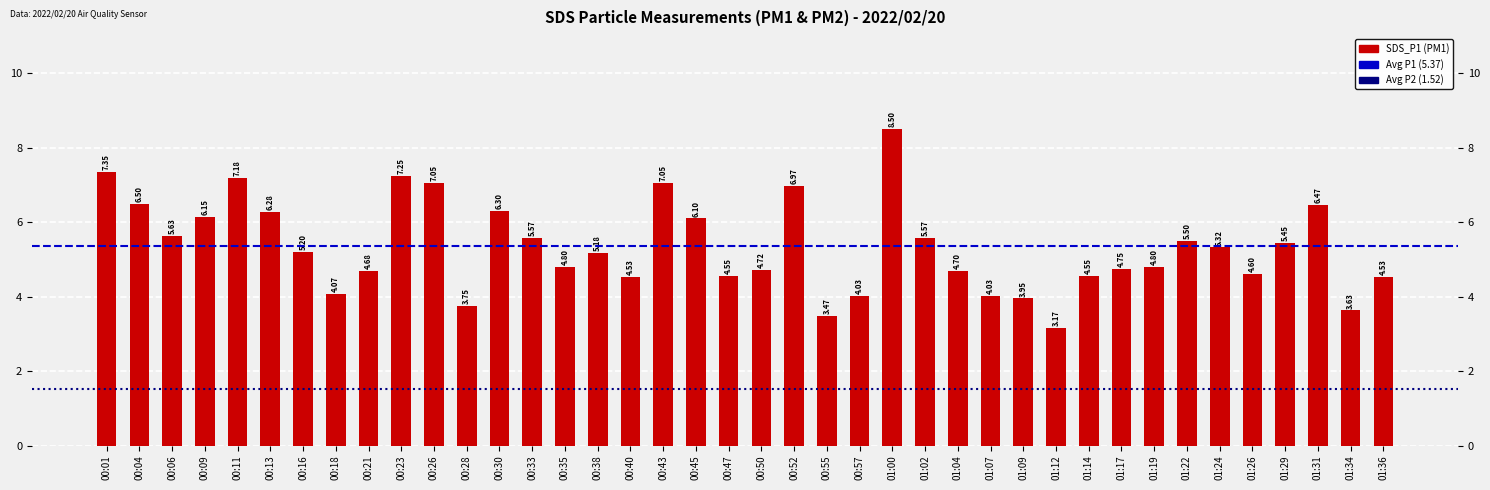

Reading right to left, extract all data points from this chart.

01:36=4.5	01:34=3.6	01:31=6.5	01:29=5.5	01:26=4.6	01:24=5.3	01:22=5.5	01:19=4.8	01:17=4.8	01:14=4.5	01:12=3.2	01:09=4.0	01:07=4.0	01:04=4.7	01:02=5.6	01:00=8.5	00:57=4.0	00:55=3.5	00:52=7.0	00:50=4.7	00:47=4.5	00:45=6.1	00:43=7.0	00:40=4.5	00:38=5.2	00:35=4.8	00:33=5.6	00:30=6.3	00:28=3.8	00:26=7.0	00:23=7.2	00:21=4.7	00:18=4.1	00:16=5.2	00:13=6.3	00:11=7.2	00:09=6.2	00:06=5.6	00:04=6.5	00:01=7.3